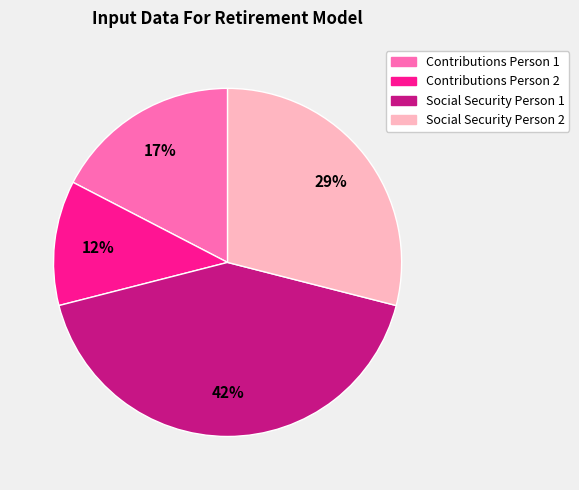

To the nearest percent, what portion does Social Security Person 1 represent?

42%